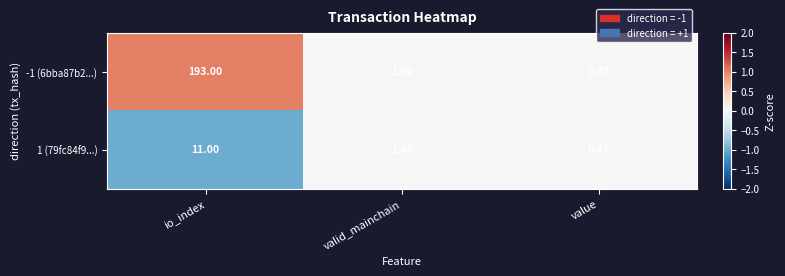

At which label does 1 (79fc84f9...) reach its minimum?

value